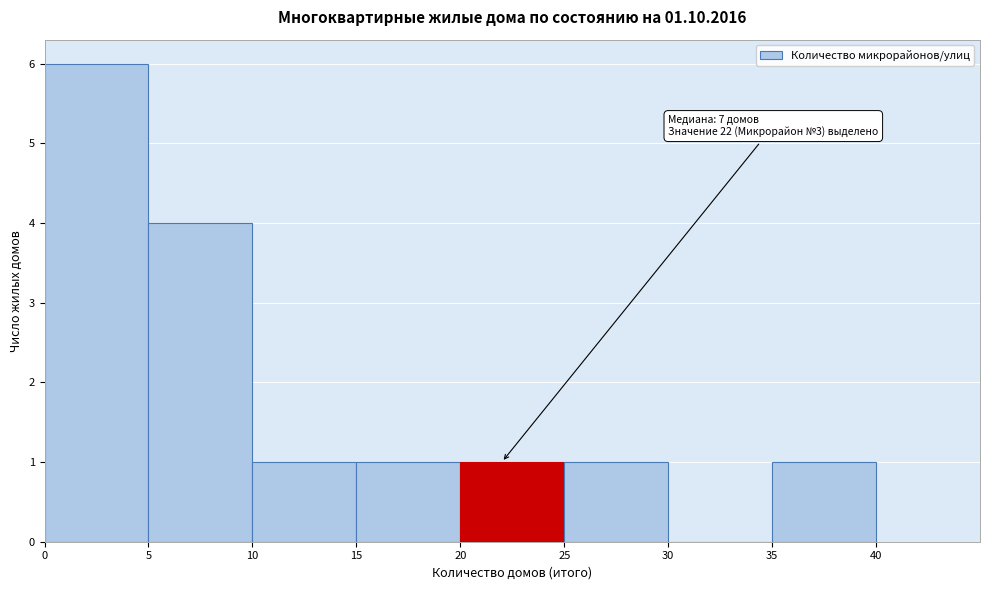

Which range on the x-axis has the tallest bar?

0 to 5